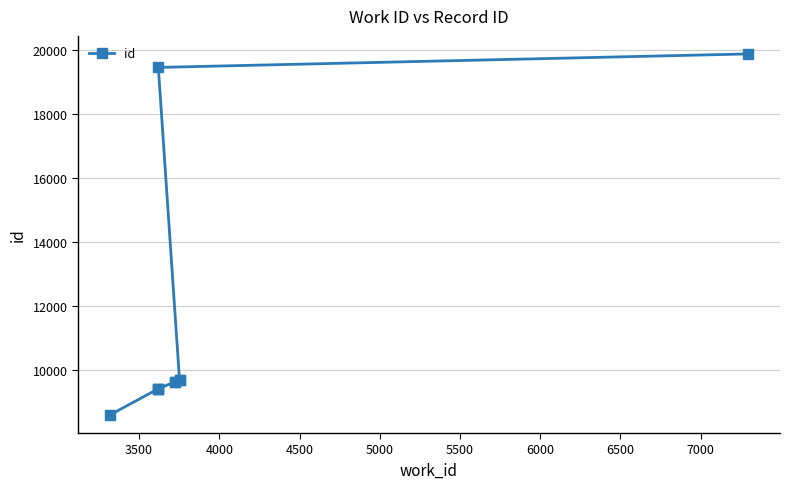

What is the maximum value shown in the chart?

19866